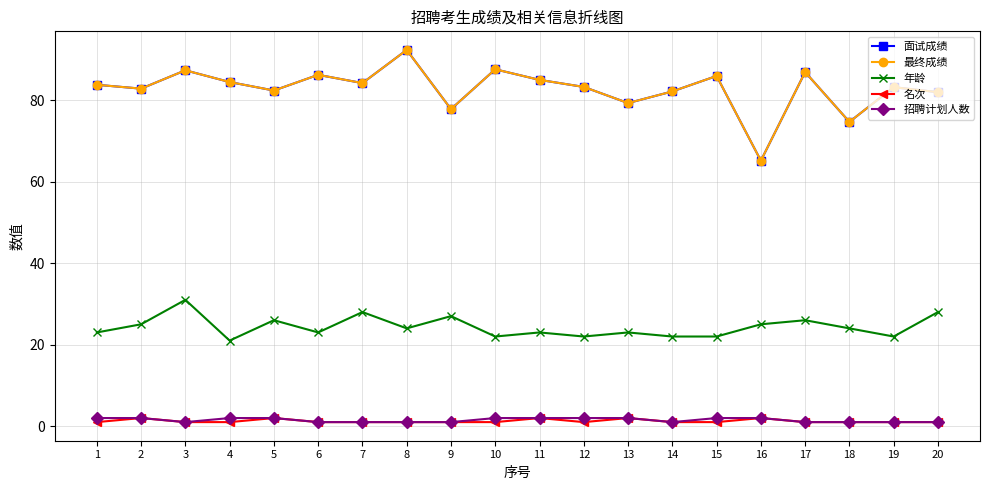

What is the approximate value of 面试成绩 at 16?

65.1